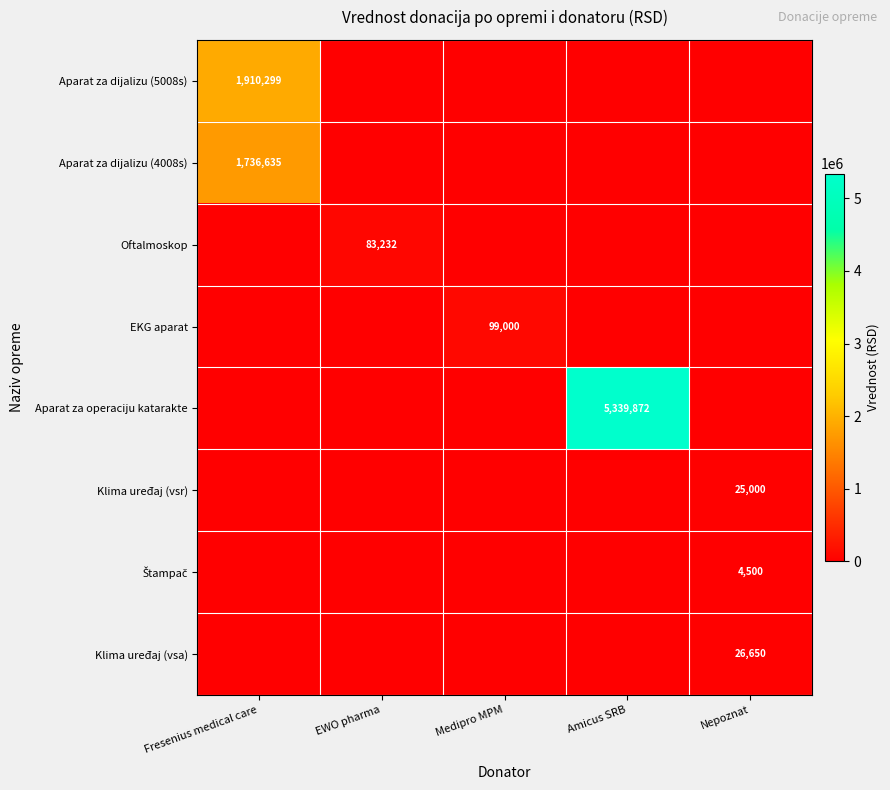

At which category does the chart reach its minimum across all series?

EWO pharma